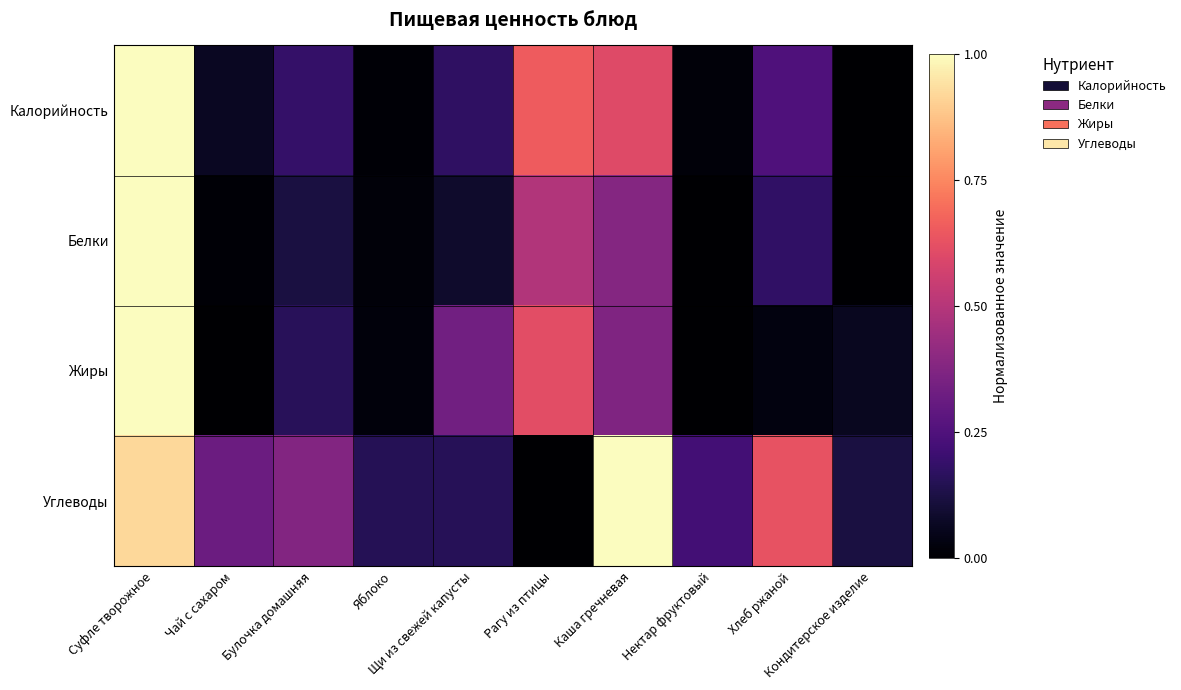

Rank the series at Яблоко from lowest to highest value.

Калорийность, Белки, Жиры, Углеводы